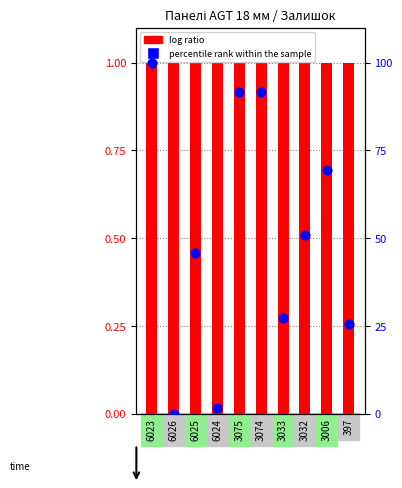

At which category is the sum across all series the highest?

6023